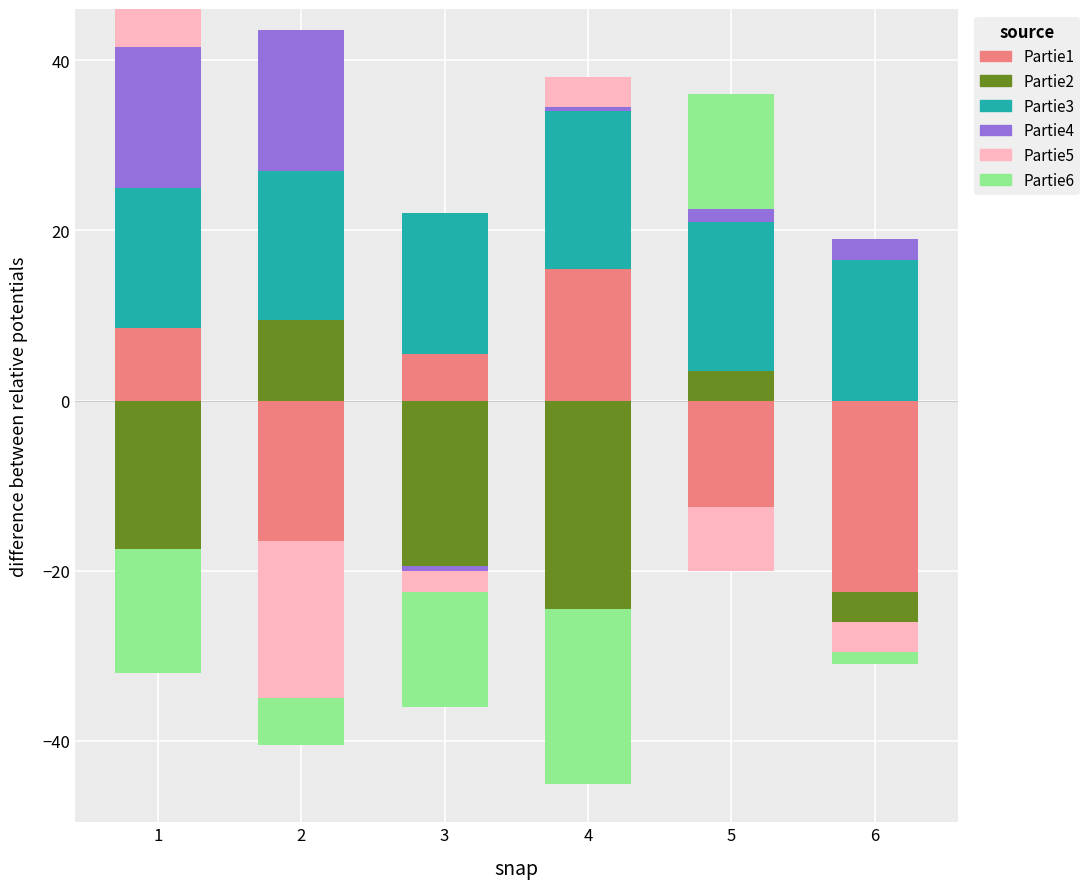

At which category does the chart reach its minimum across all series?

2